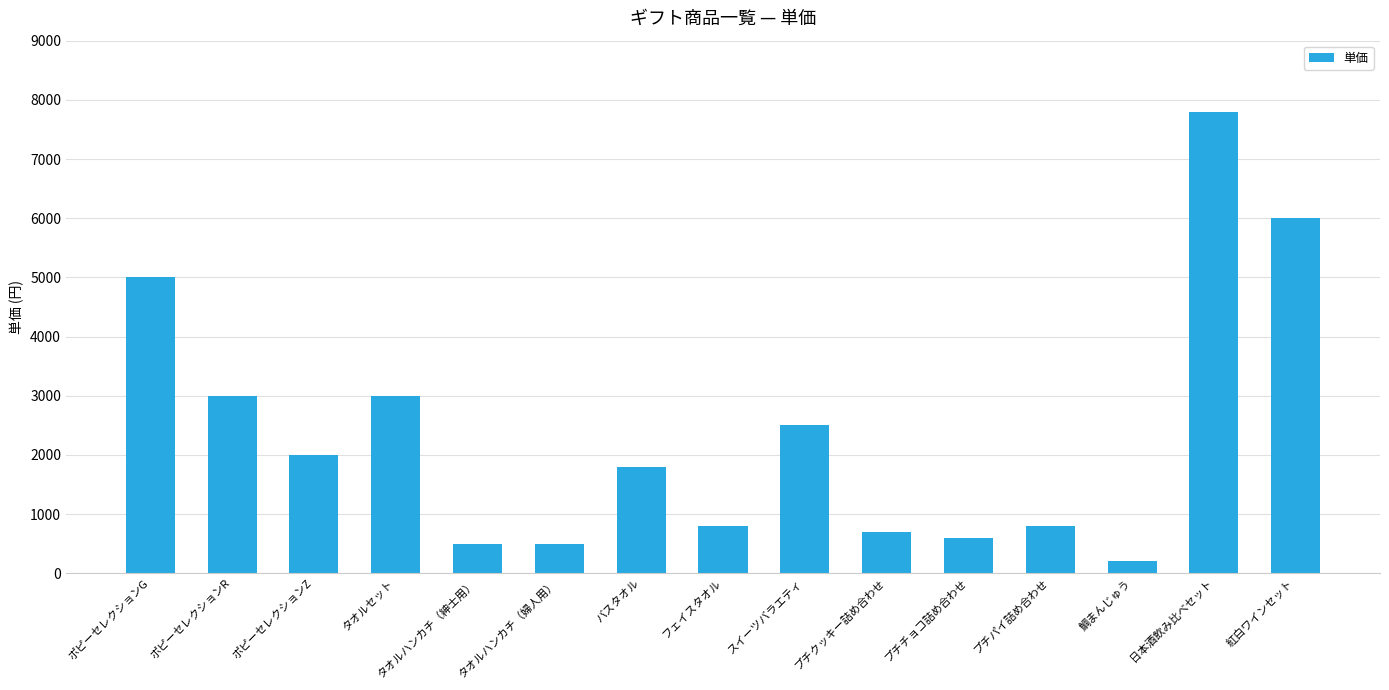

Is it true that the value at 鯛まんじゅう is 200?

True